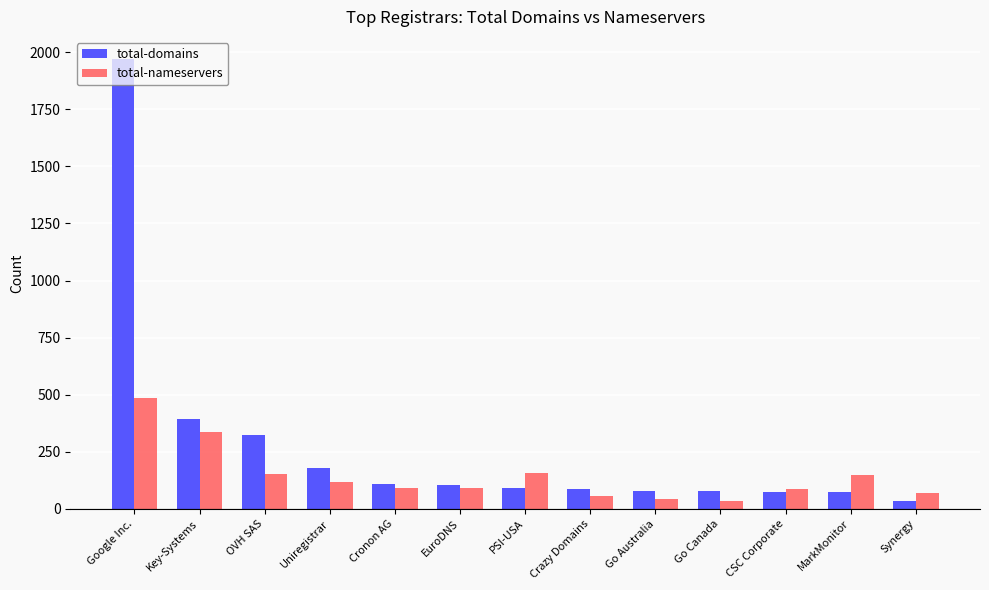

The total-nameservers series shows 486 at Google Inc.. True or false?

True